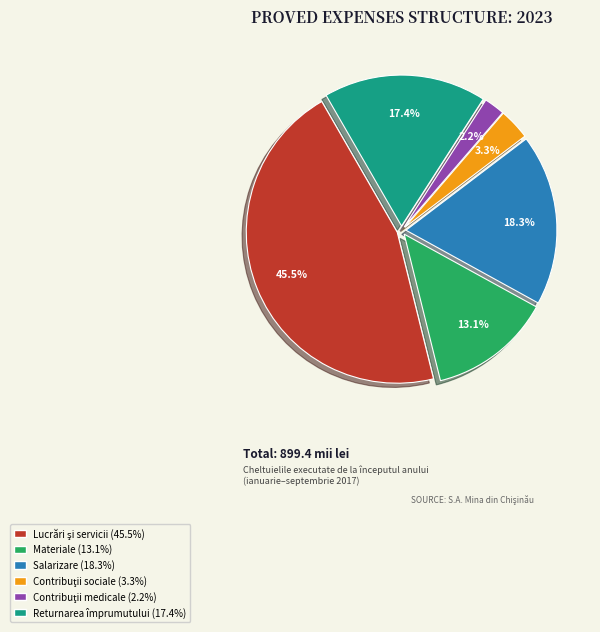

Is there a majority slice in this chart?

No